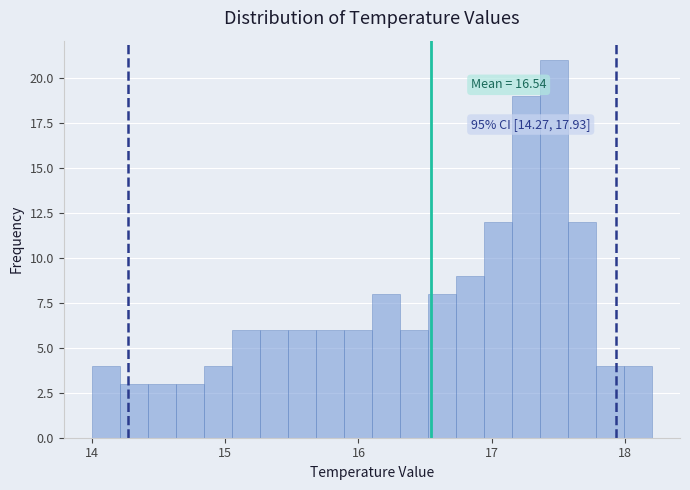

Read against the x-axis, roughly where is the centre of the tallest bar?

17.5